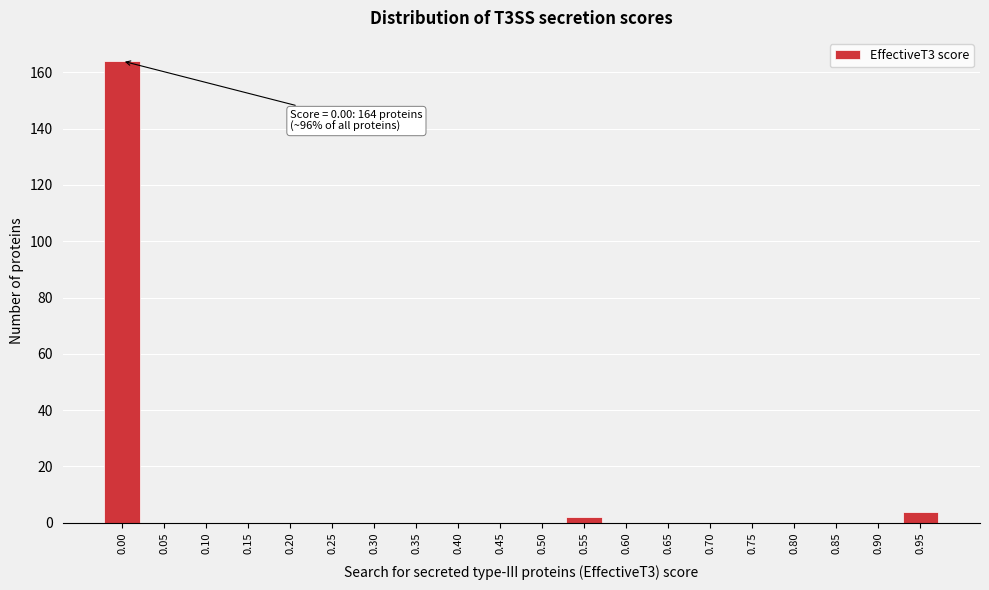

Reading left to right, transcribe all the data shown in this chart.

0.00=164	0.05=0	0.10=0	0.15=0	0.20=0	0.25=0	0.30=0	0.35=0	0.40=0	0.45=0	0.50=0	0.55=2	0.60=0	0.65=0	0.70=0	0.75=0	0.80=0	0.85=0	0.90=0	0.95=4